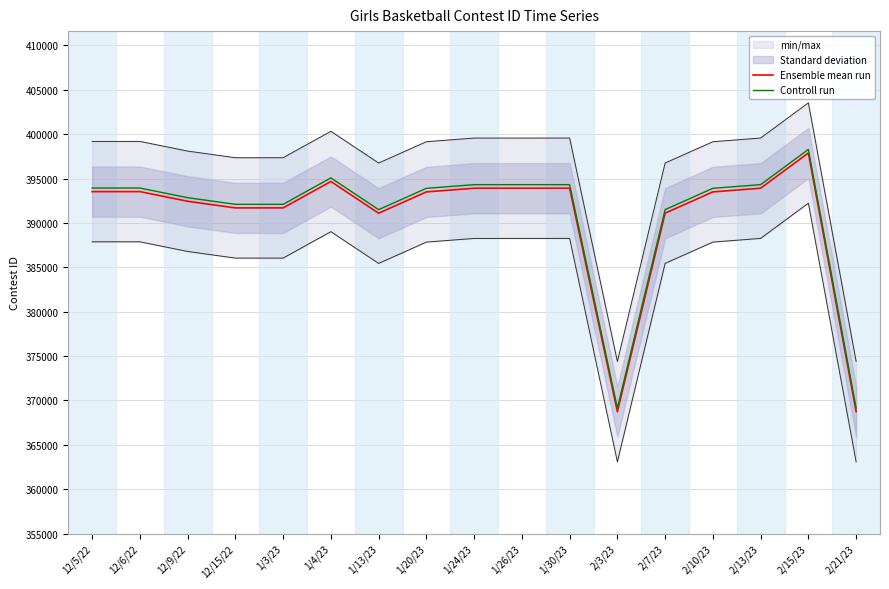

What position from the left is 2/21/23?

17